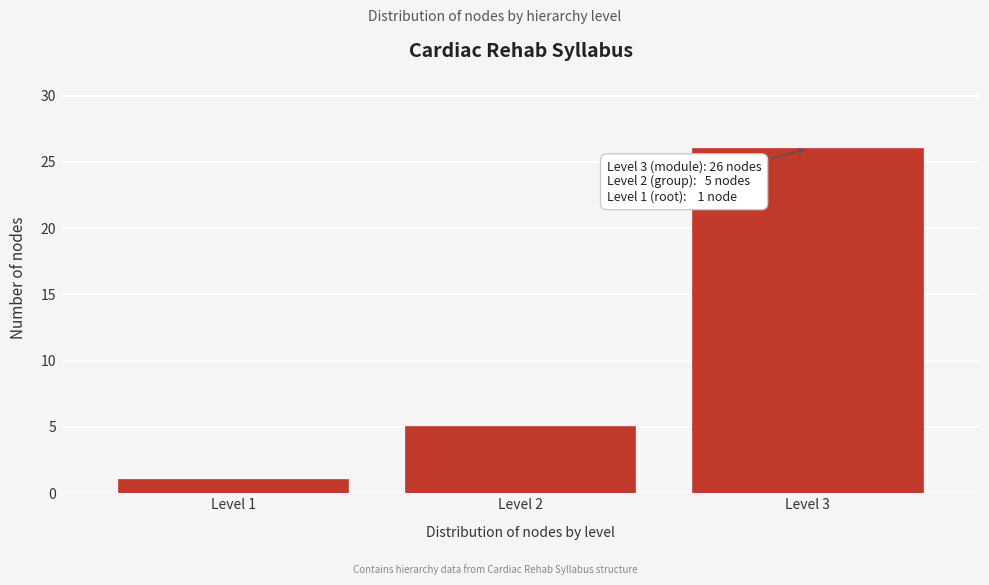

Reading left to right, transcribe all the data shown in this chart.

Level 1=1	Level 2=5	Level 3=26